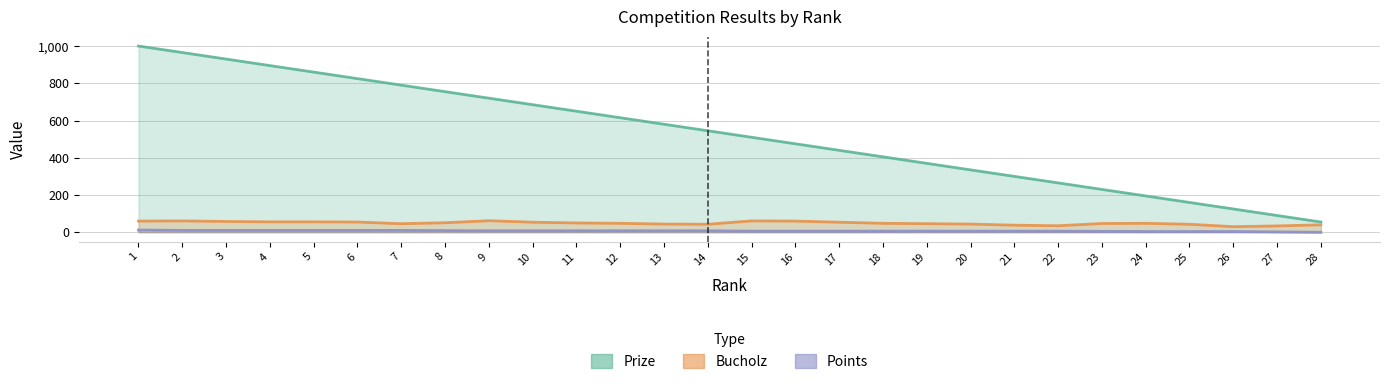

The Prize series shows 895 at 4. True or false?

True